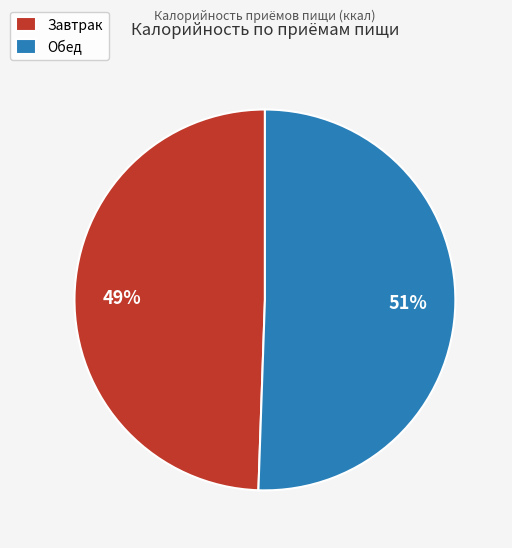

Combined, do Завтрак and Обед account for over 50%?

Yes